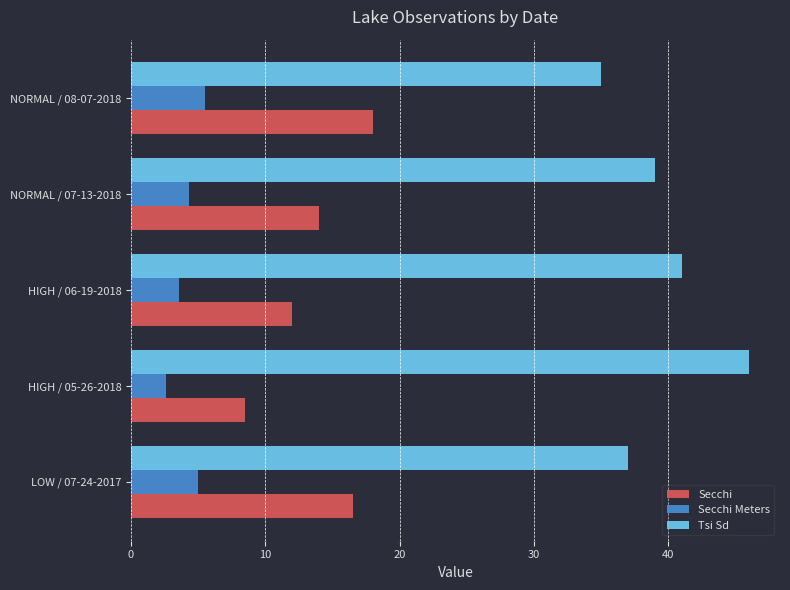

What are all the series names shown in the legend?

Secchi, Secchi Meters, Tsi Sd